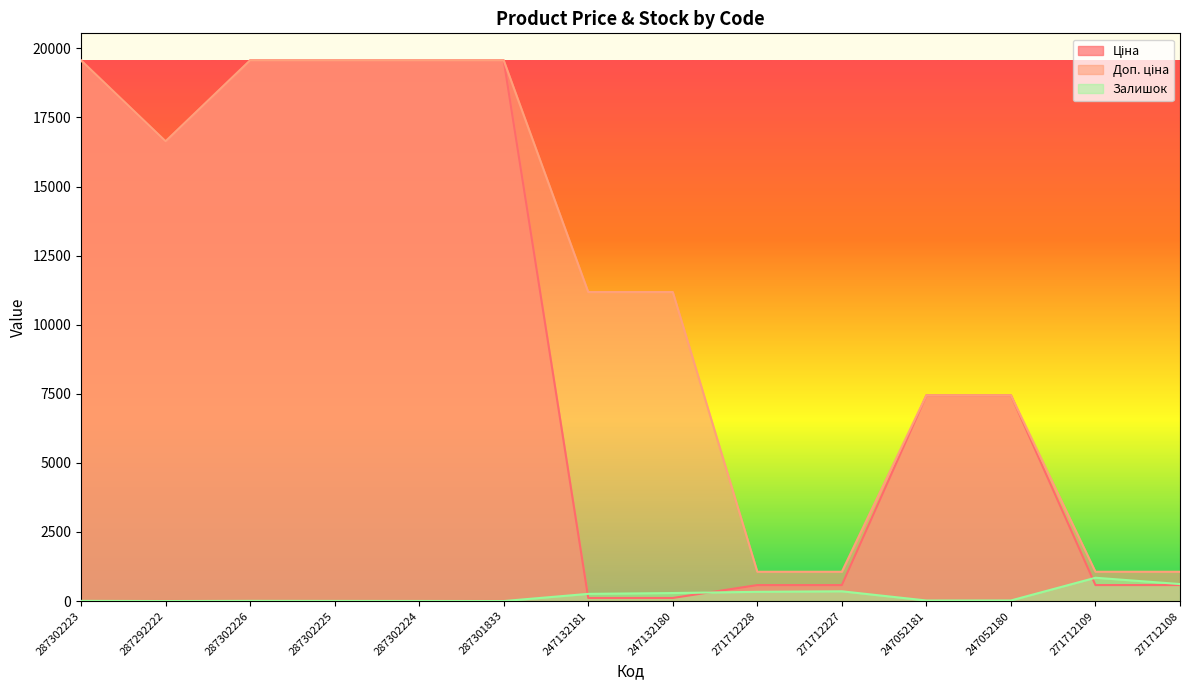

How many intersections are there between Ціна and Залишок?

3